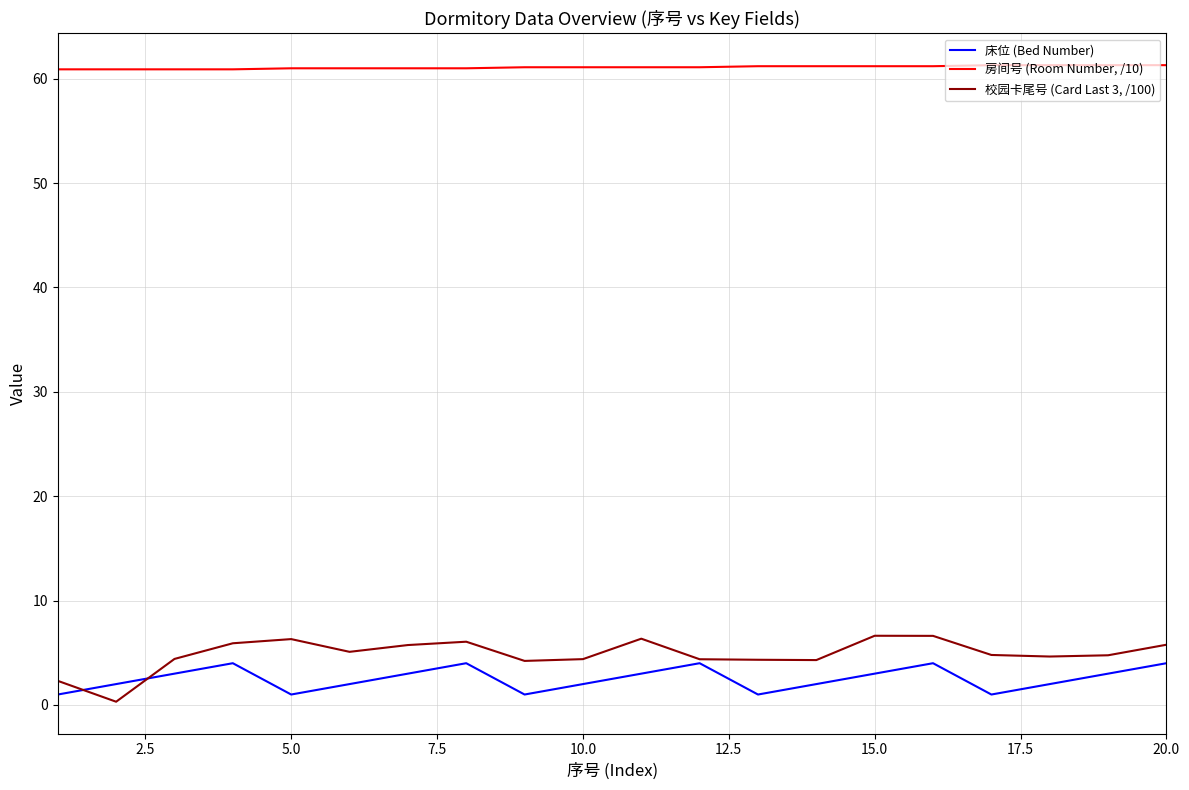

True or false: 校园卡尾号 (Card Last 3, /100) and 房间号 (Room Number, /10) intersect in this chart.

False